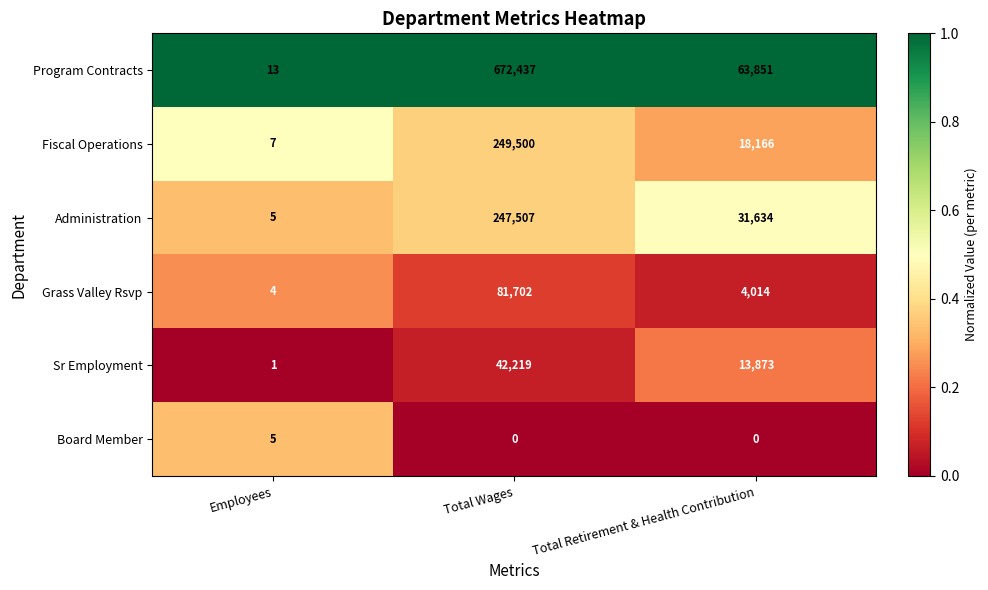

What is the greatest value displayed?

672437